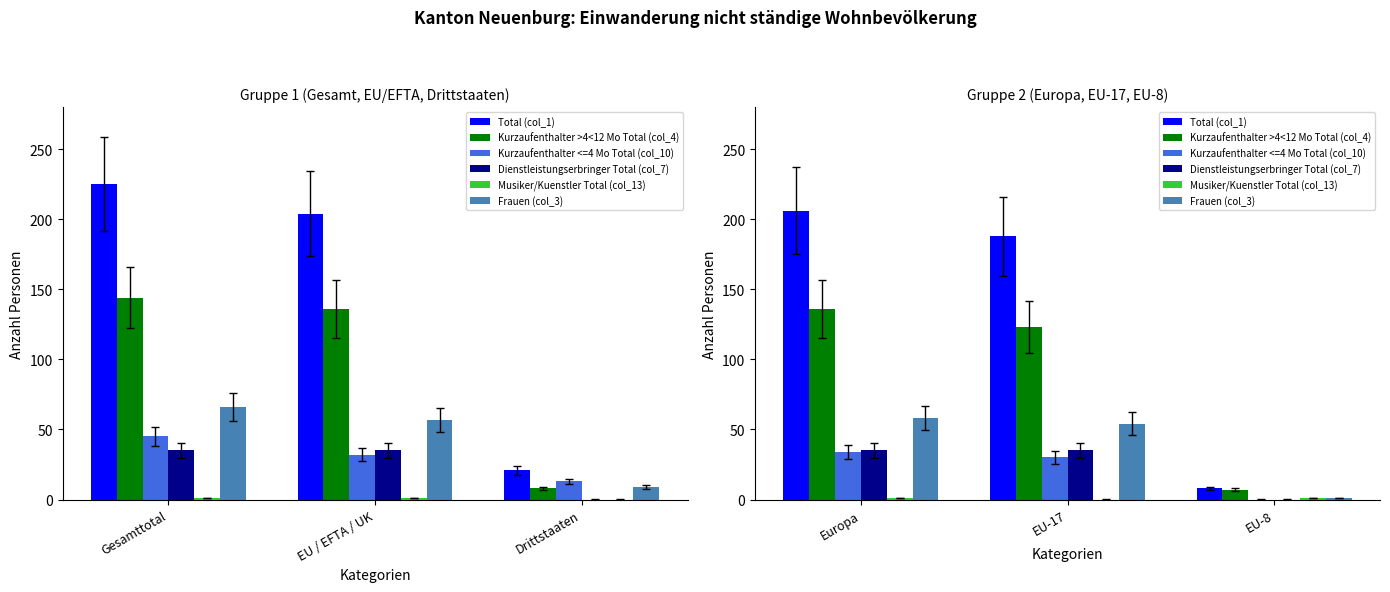

Which category has the lowest value in the Total (col_1) series?

EU-8